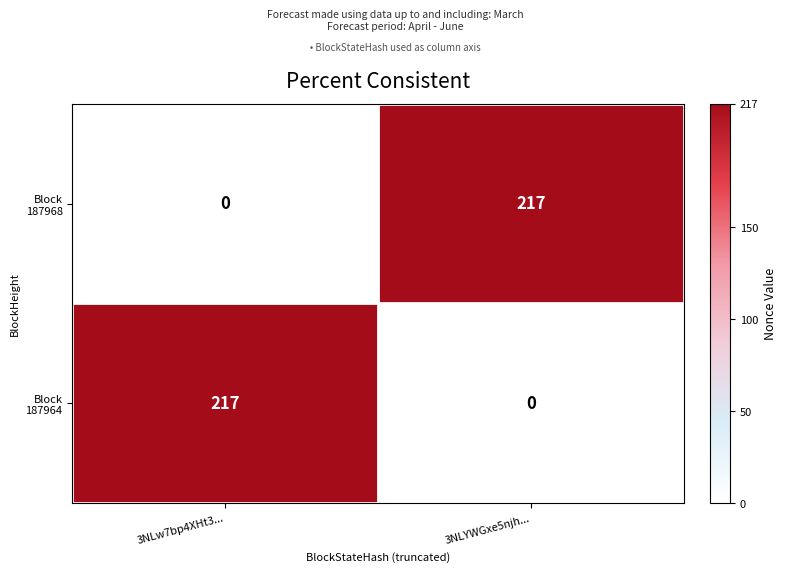

At how many categories does at least one series exceed 56?

2